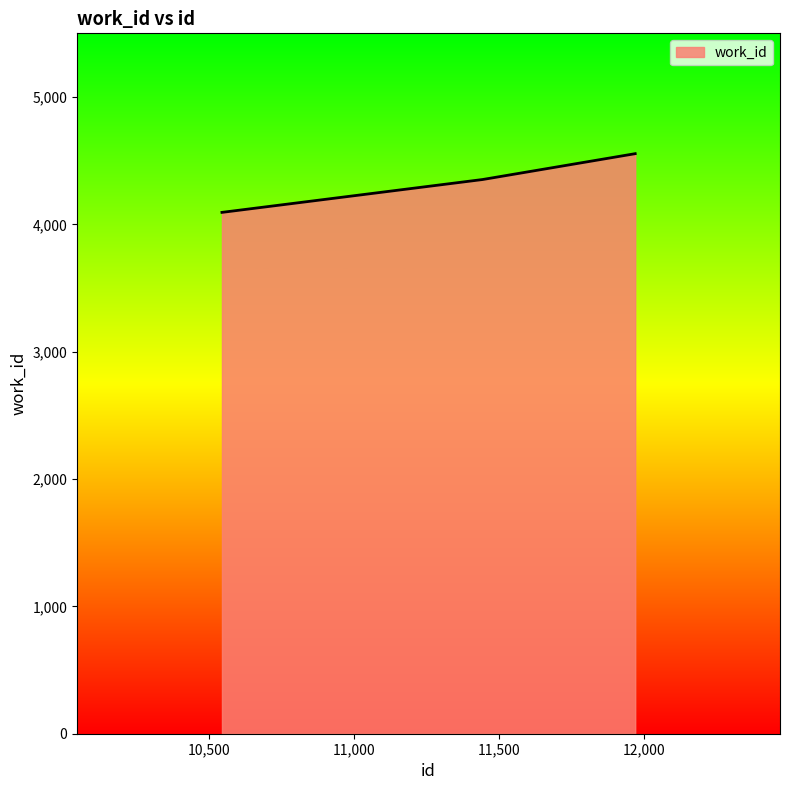

What is the minimum value shown in the chart?

4094